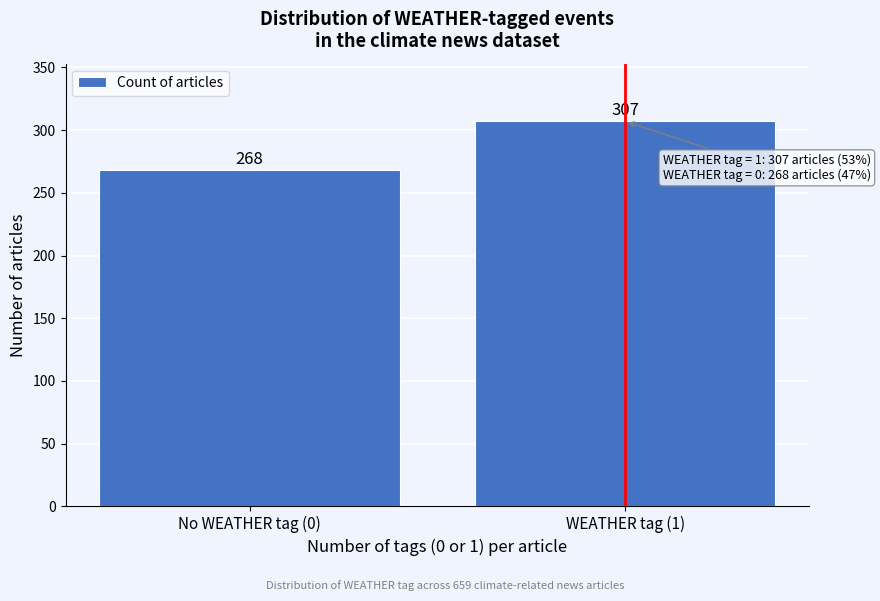

Reading left to right, transcribe all the data shown in this chart.

268	307